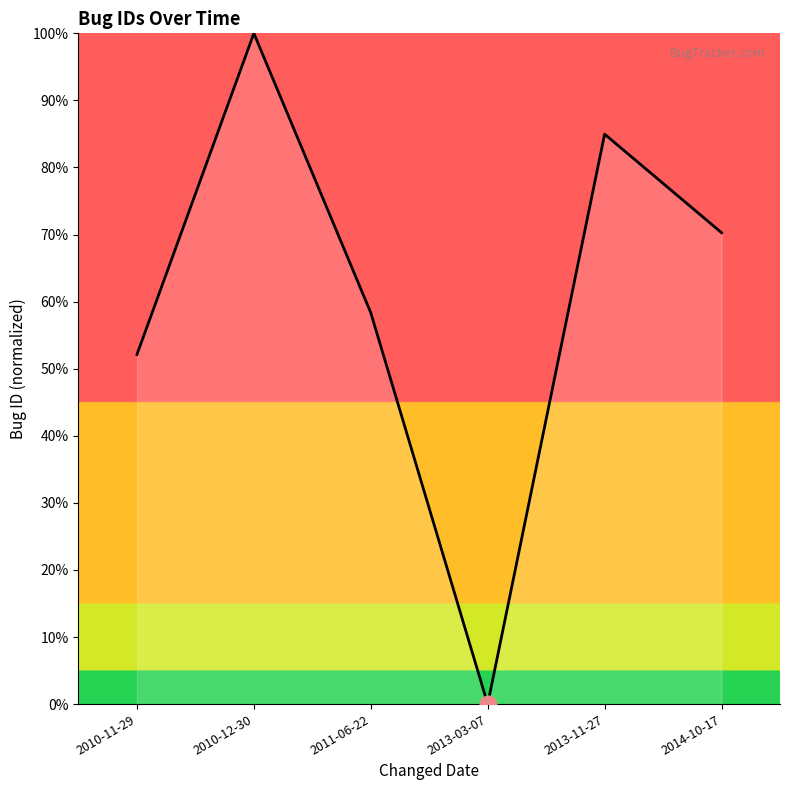

Is it true that the value at 2011-06-22 is 17.3?

False